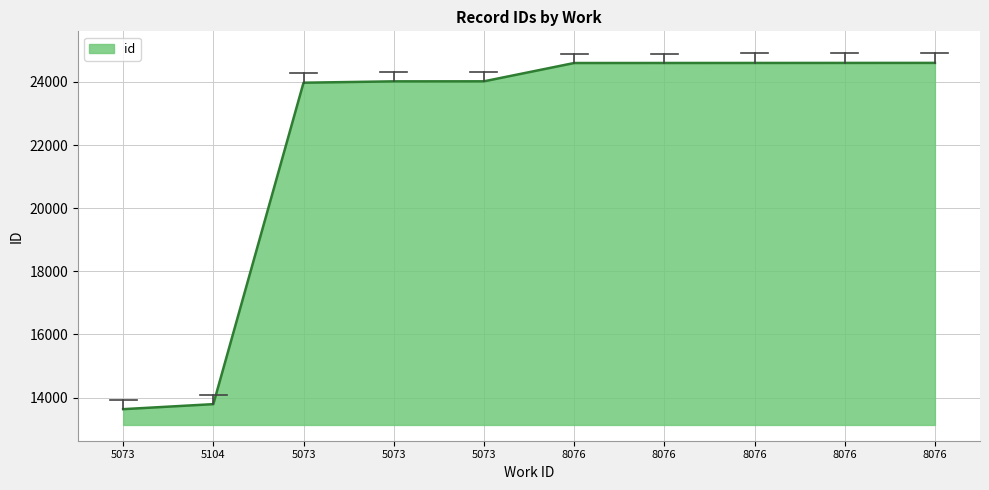

What is the label of the 9th point from the left?

8076